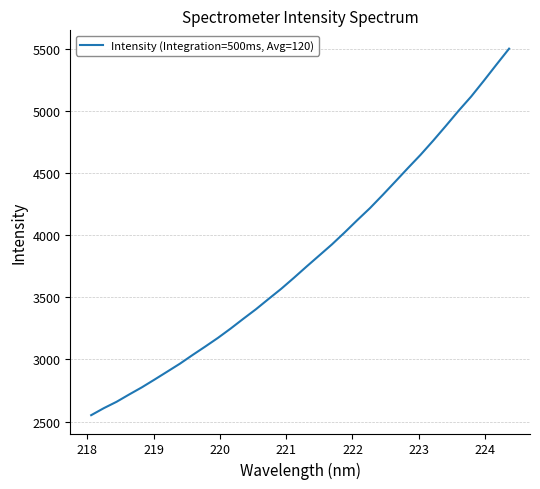

What is the smallest value displayed?

2551.1